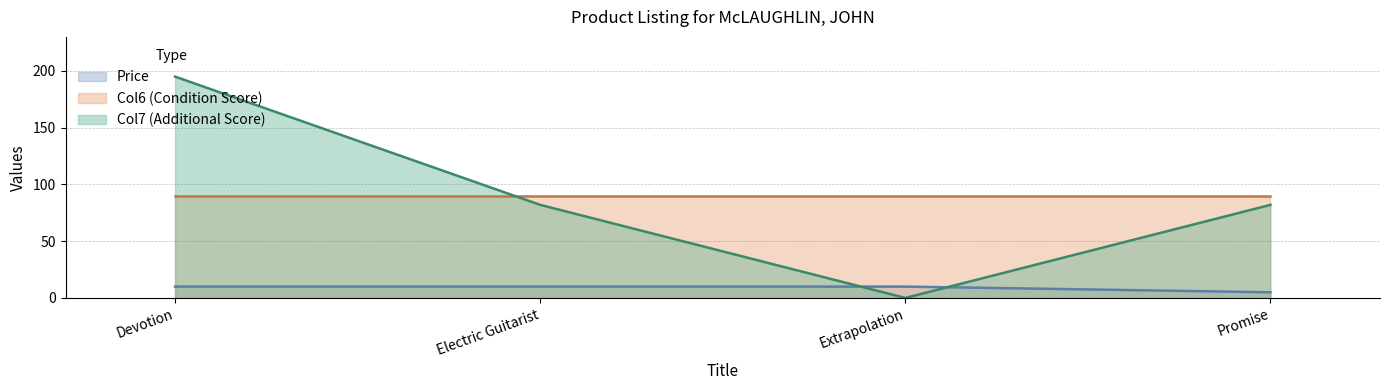

The value of Col7 at Extrapolation is -71.2. True or false?

False